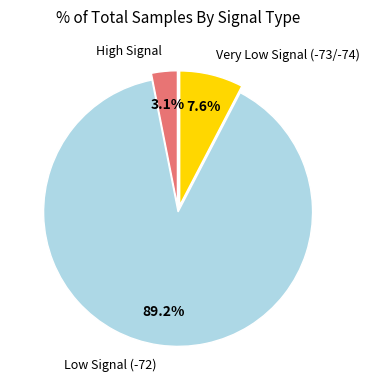

Which slice is the smallest?

High Signal